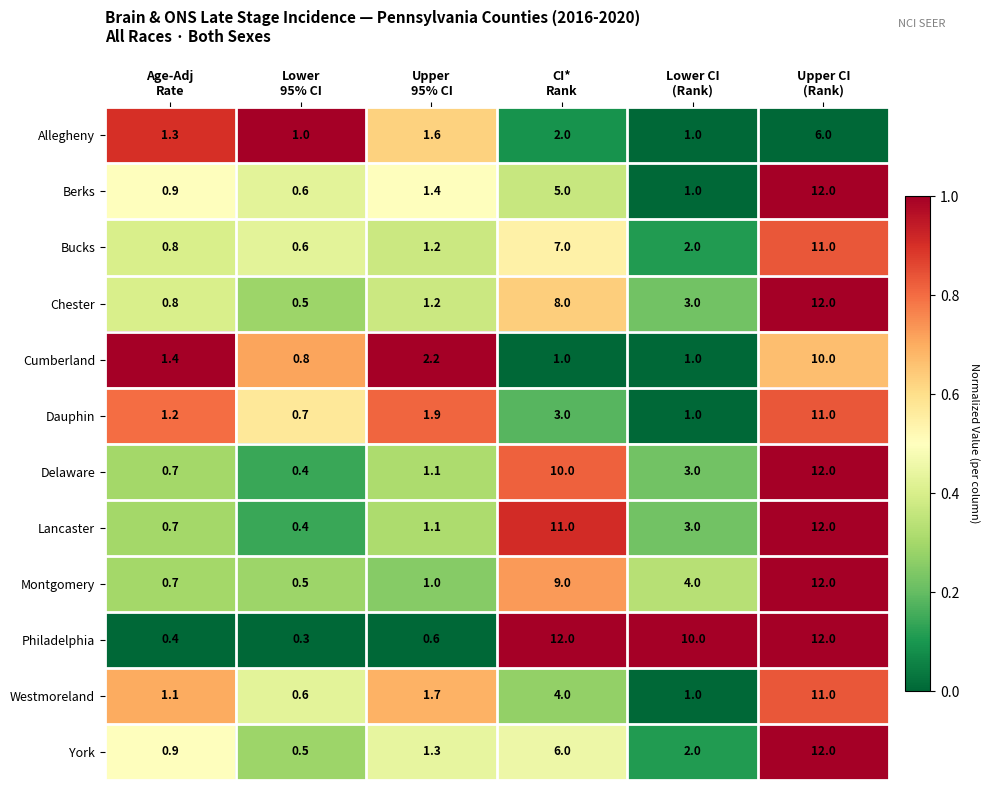

Which series has the widest spread of values?

Philadelphia